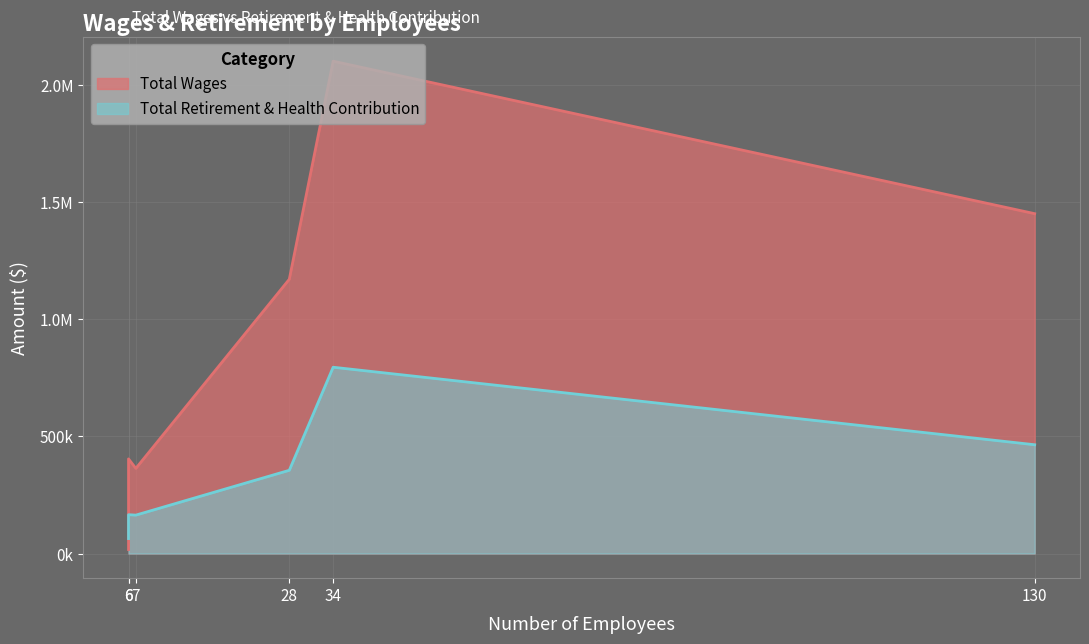

How many times do Total Wages and Total Retirement & Health Contribution cross each other?

1